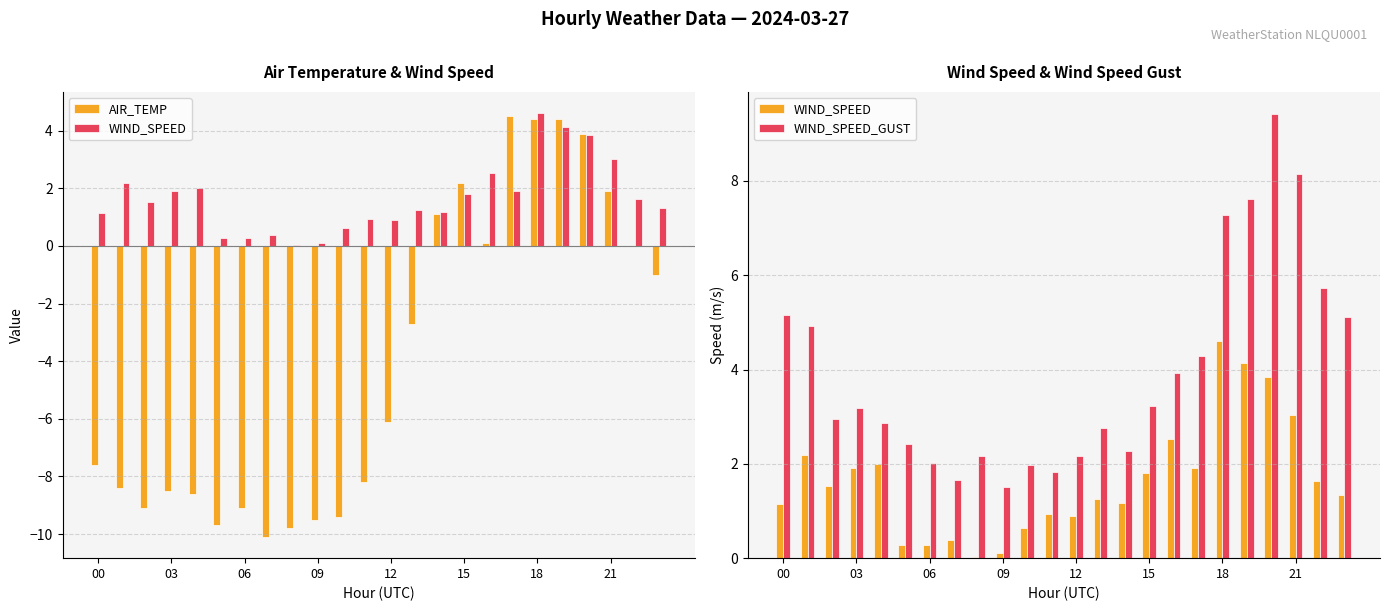

The value of WIND_SPEED at 10 is 1.0. True or false?

False